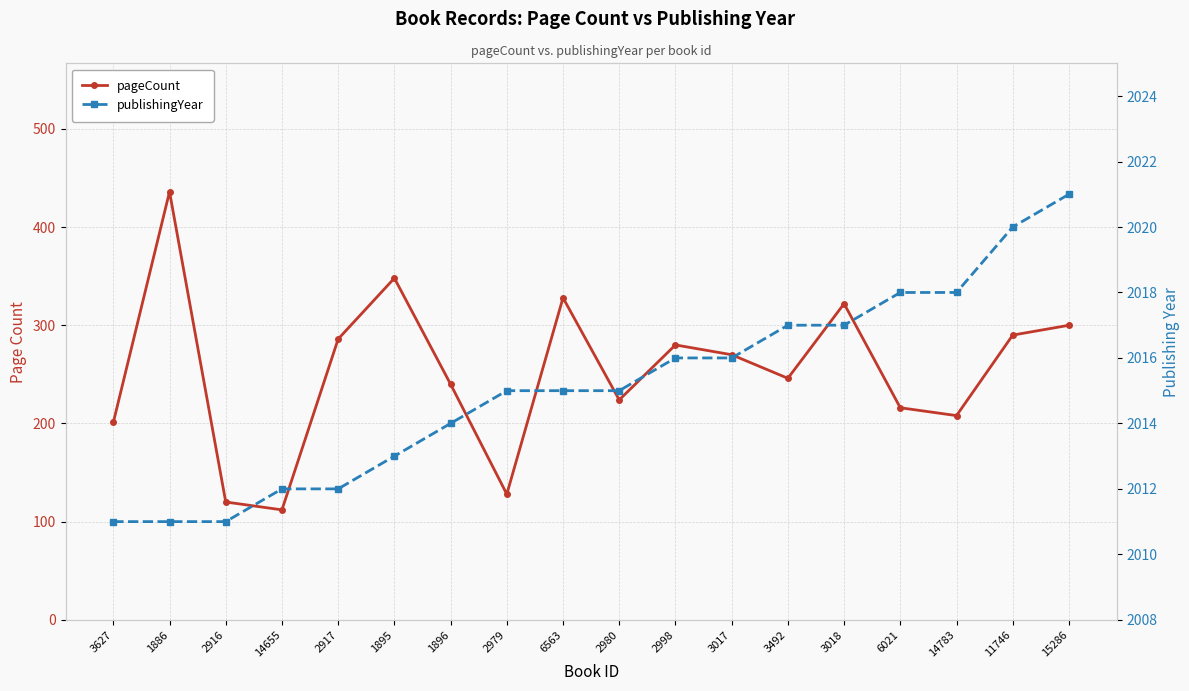

Is it true that pageCount equals 208 at 14783?

True